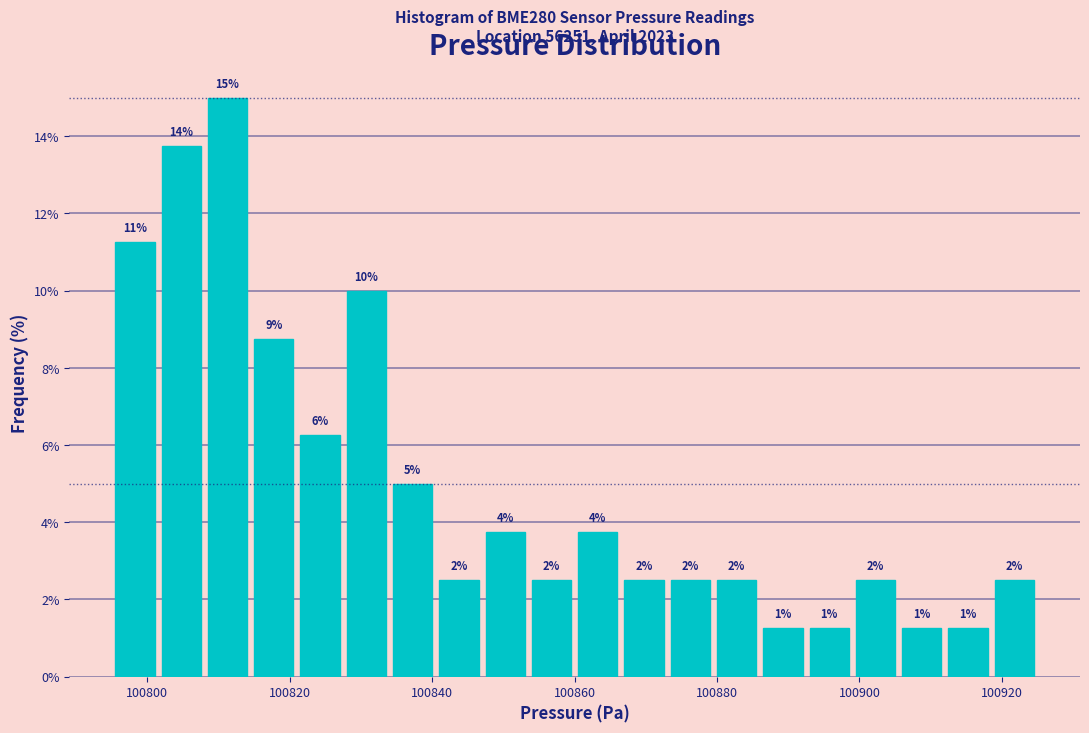

Around what value on the x-axis is the tallest bar? Give the approximate position of its centre, as read against the axis.

100812